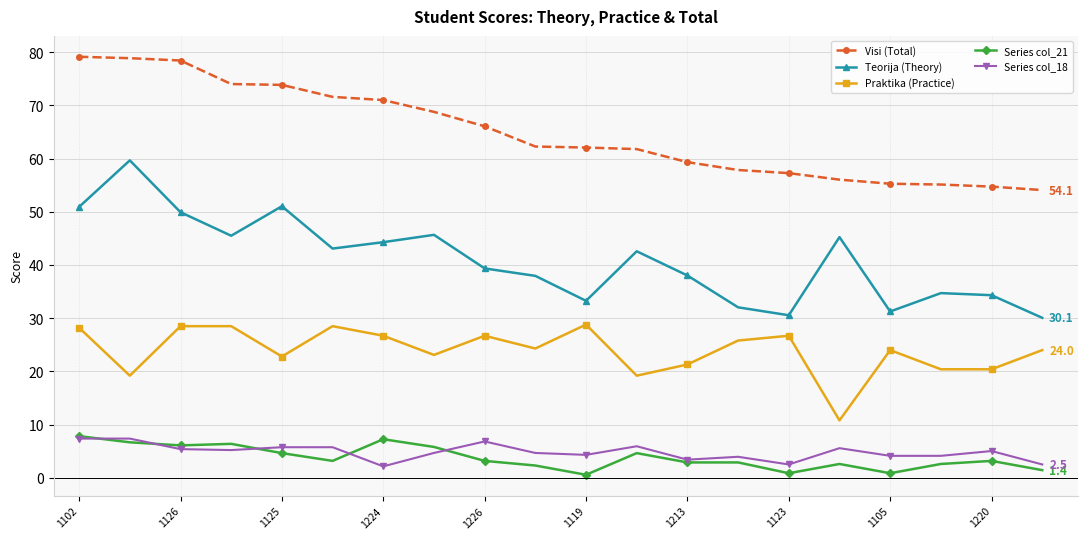

Which series has the largest total across all categories?

Visi (Total)